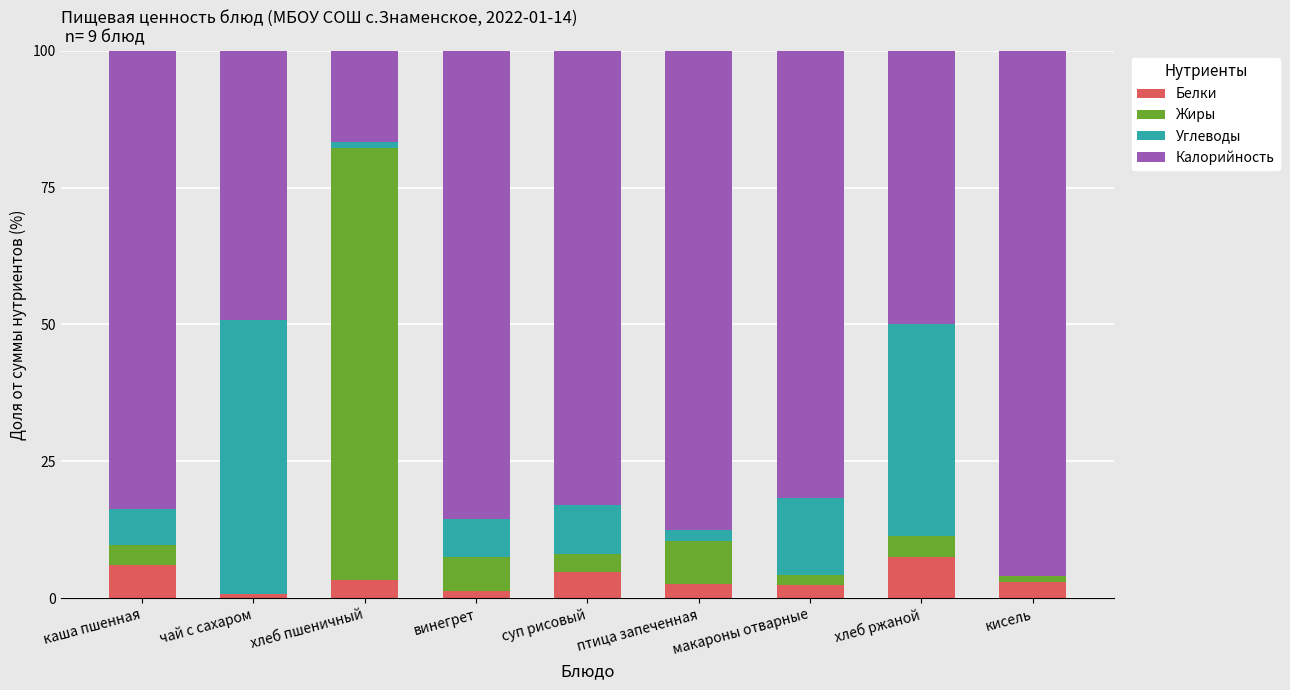

What is the highest value of the Белки series?

7.5